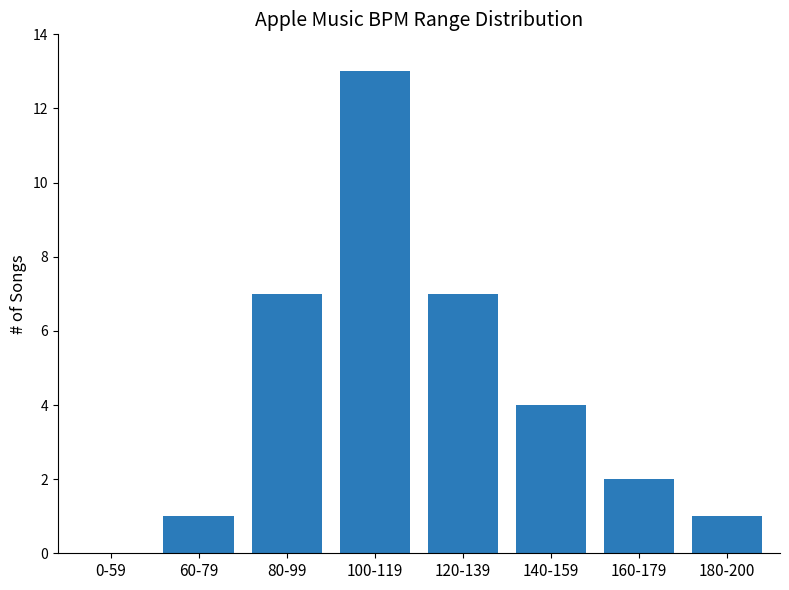

Reading left to right, what are all the values shown in this chart?

0-59=0	60-79=1	80-99=7	100-119=13	120-139=7	140-159=4	160-179=2	180-200=1